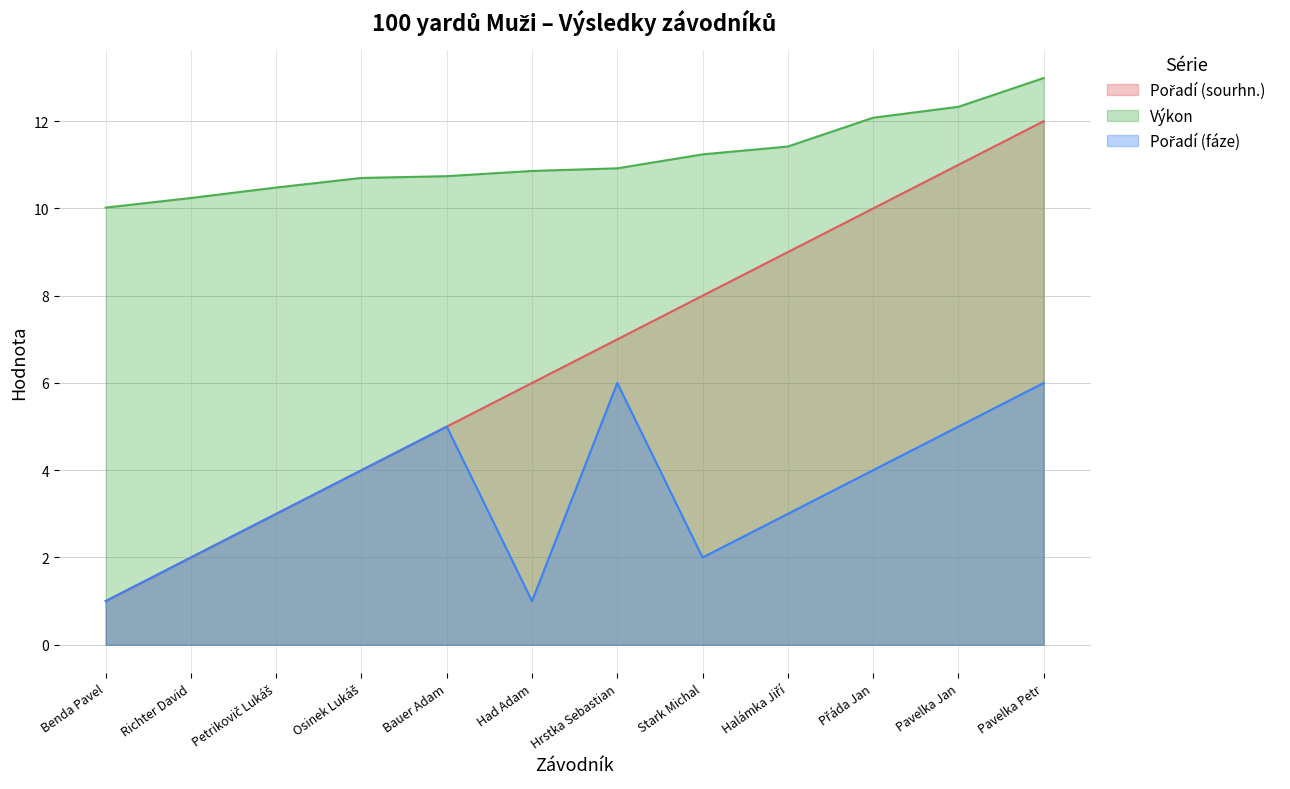

Is it true that Pořadí (fáze) equals 3.4 at Richter David?

False